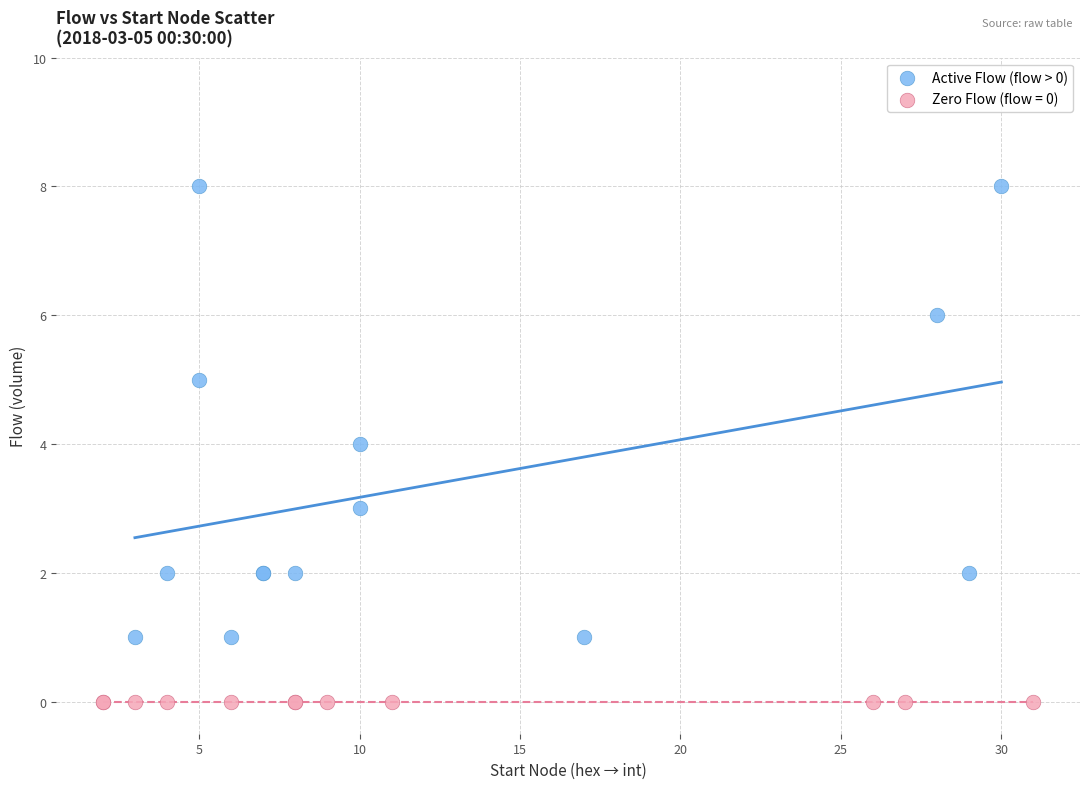

Which series reaches the maximum Y coordinate?

Active Flow (flow > 0)